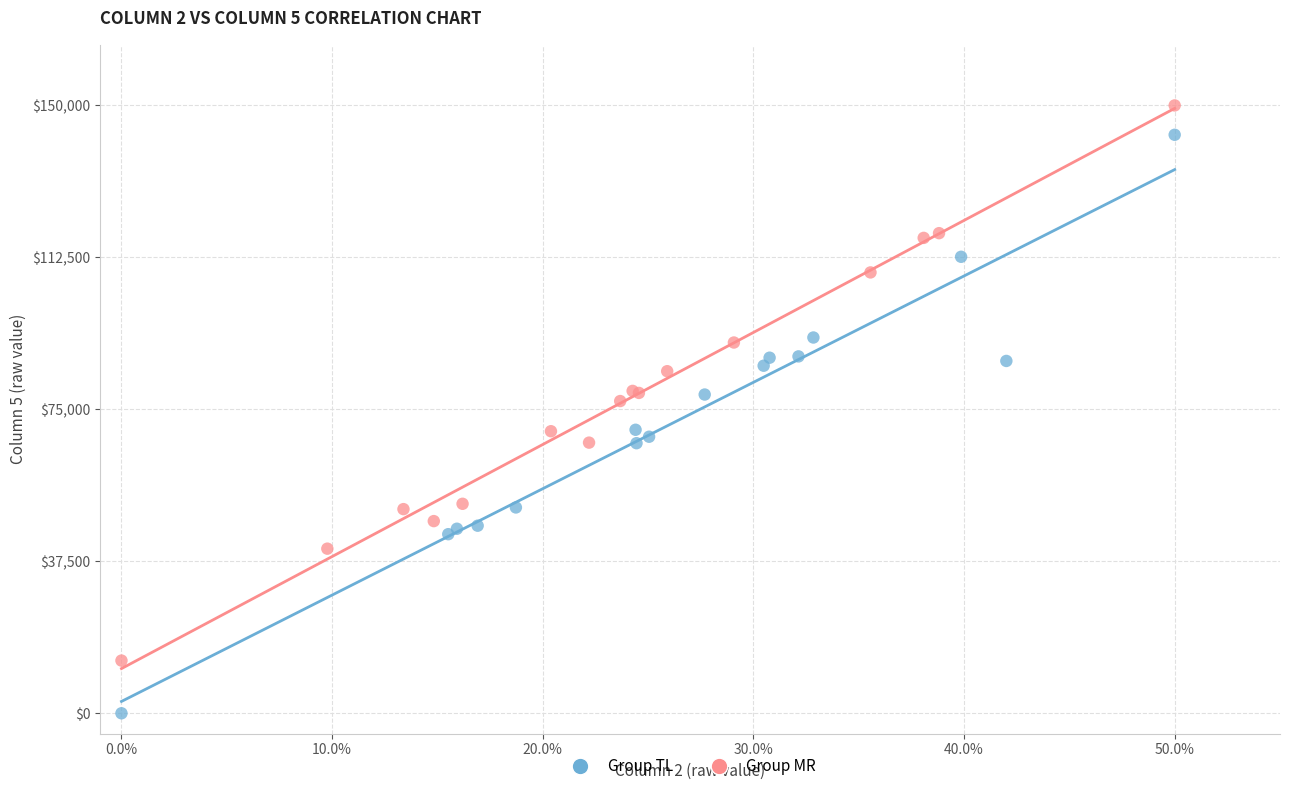

Which series reaches the maximum Y coordinate?

Group MR